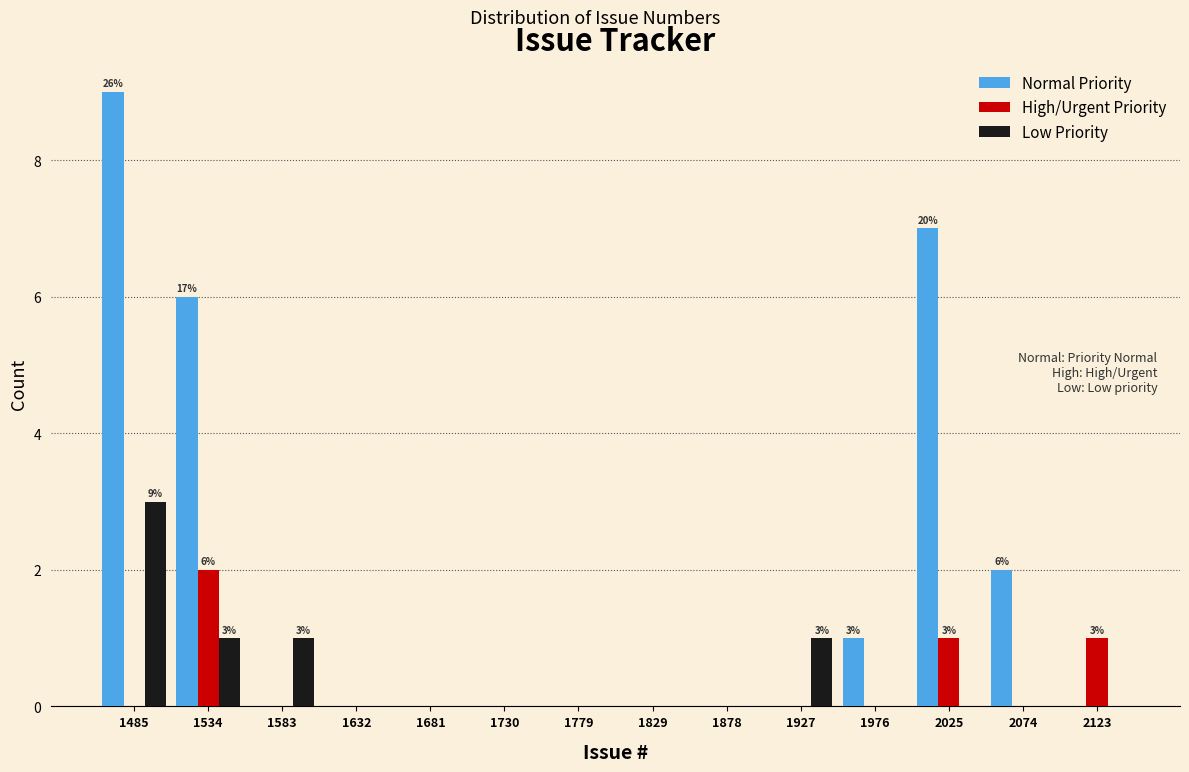

In the Low Priority series, which range on the x-axis has the tallest bar?

1460 to 1510